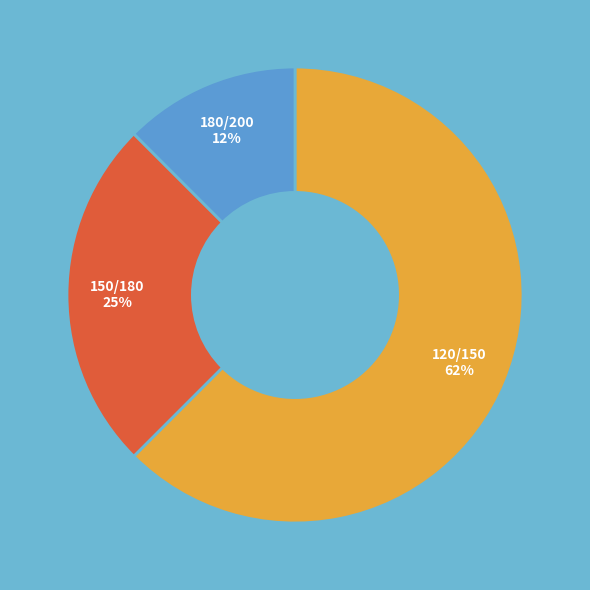

Do 120/150 and 180/200 together represent more than half of the pie?

Yes